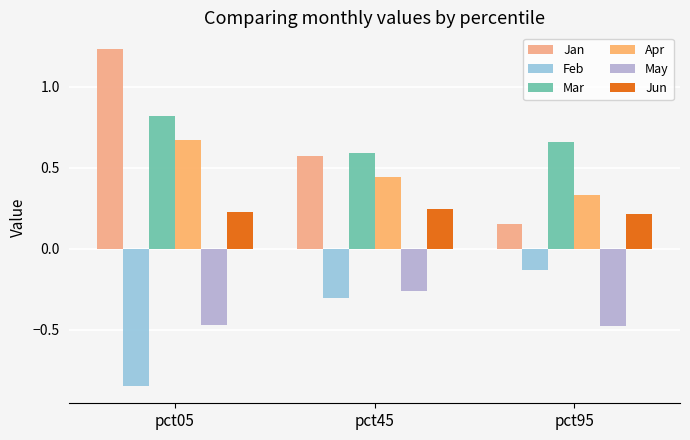

What is the smallest value displayed?

-0.9